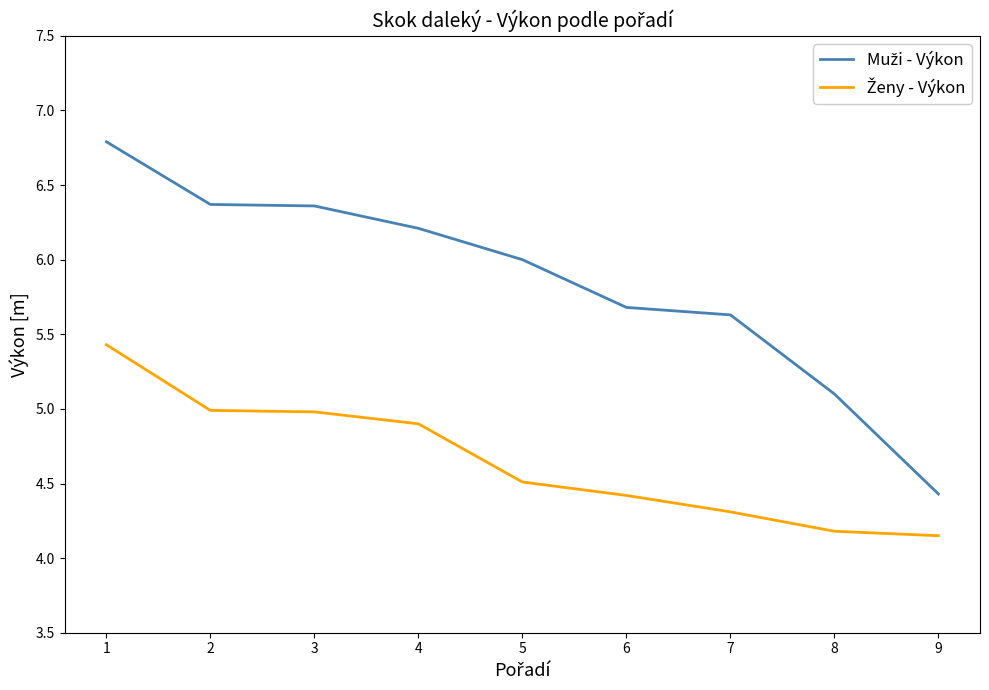

What is the total value across all series at 8?

9.3